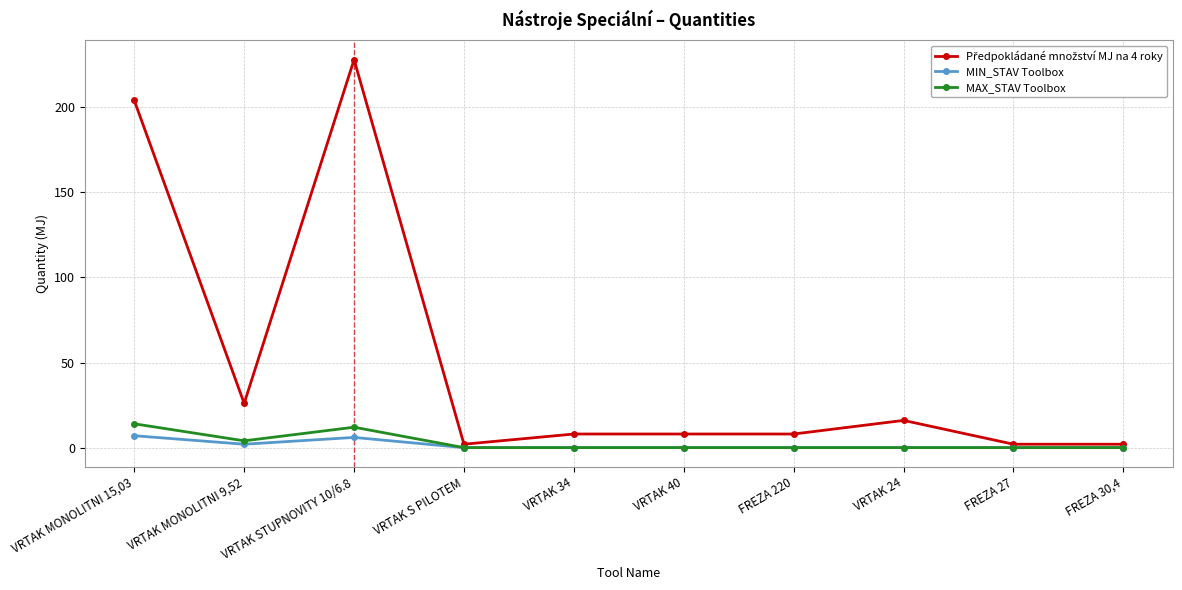

Does the chart have visible grid lines?

Yes